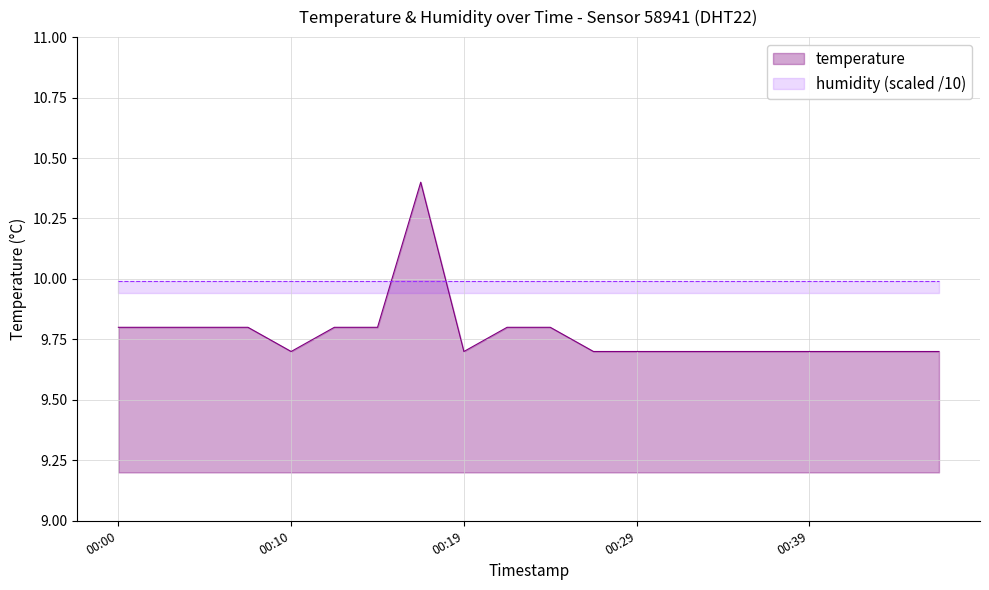

Where is the first local maximum?

2023-04-01T00:17:32